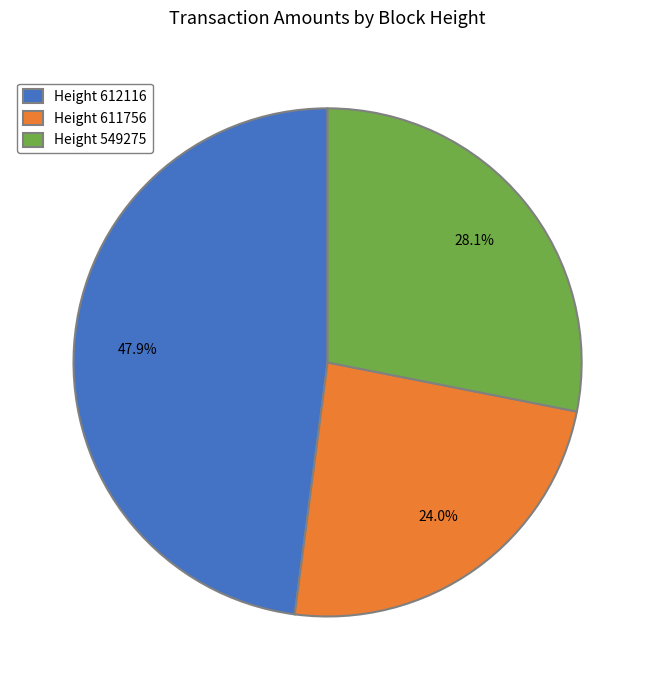

What is the smallest slice in the pie chart?

Height 611756